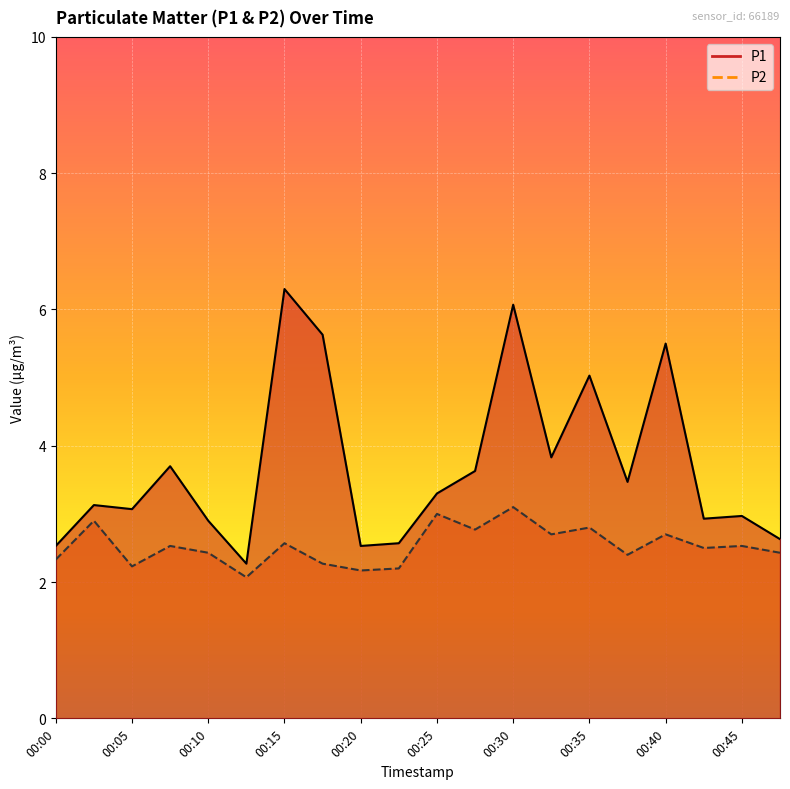

Between 00:22 and 00:42, which series saw the biggest shift?

P1